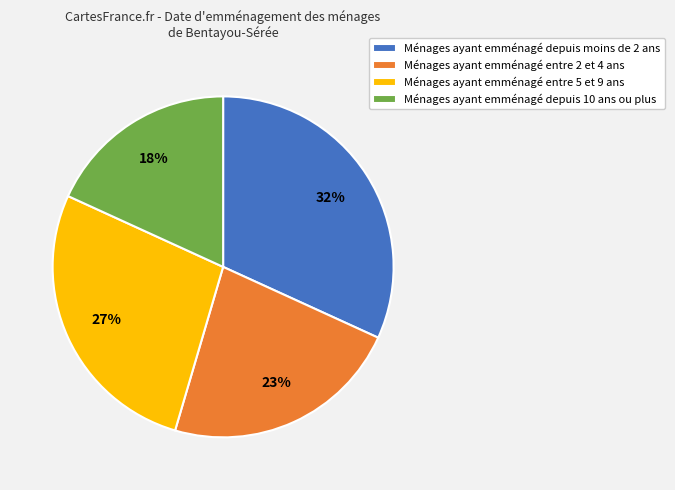

Which category has the smallest portion of the pie?

Ménages ayant emménagé depuis 10 ans ou plus